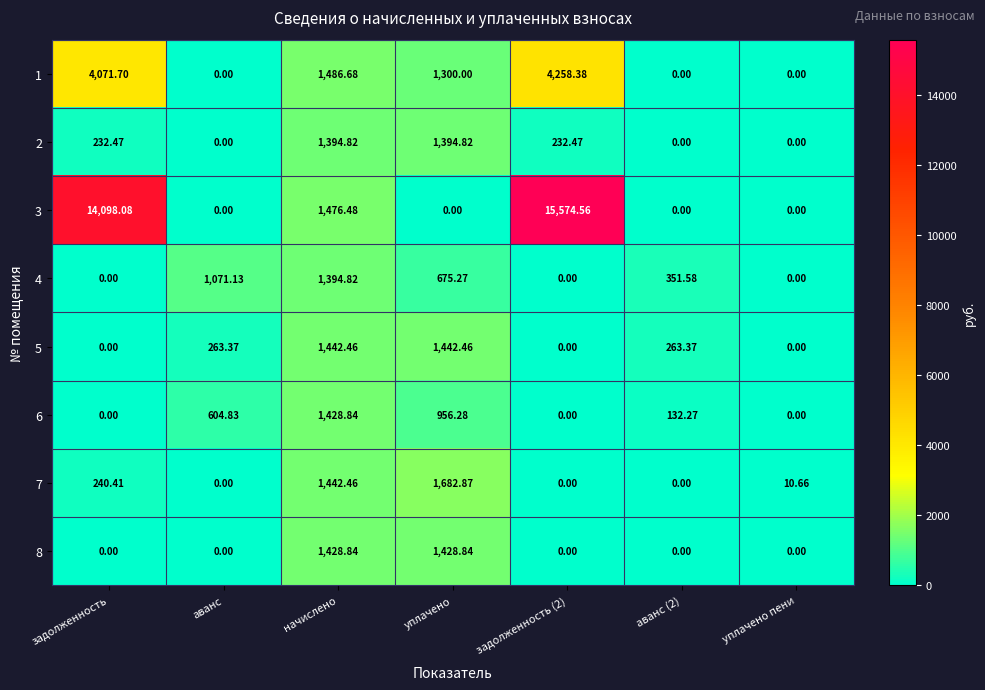

Which series changed the most between уплачено and аванс (2)?

7